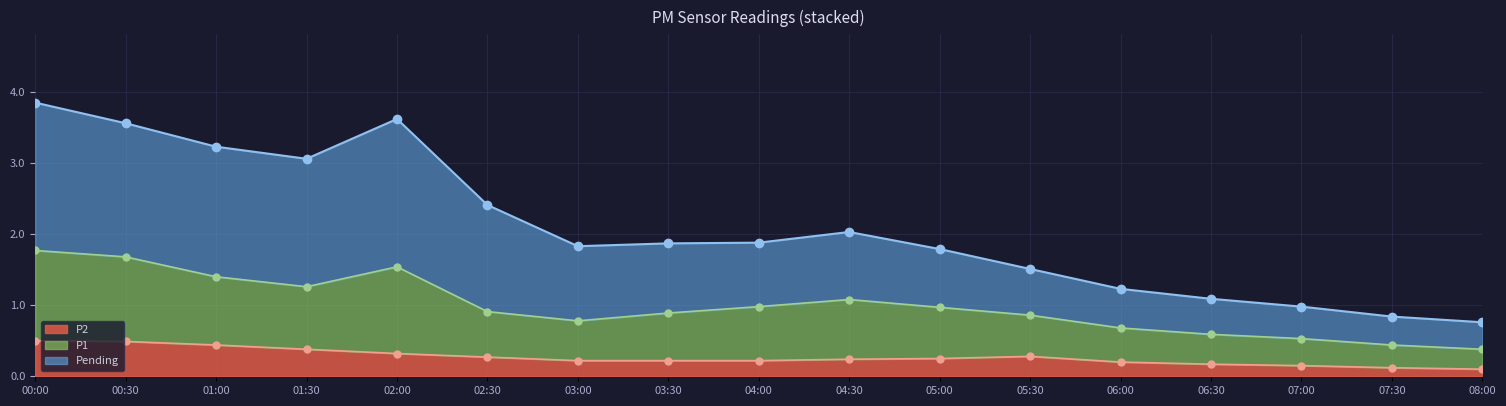

Which category has the highest value in the Pending series?

00:00